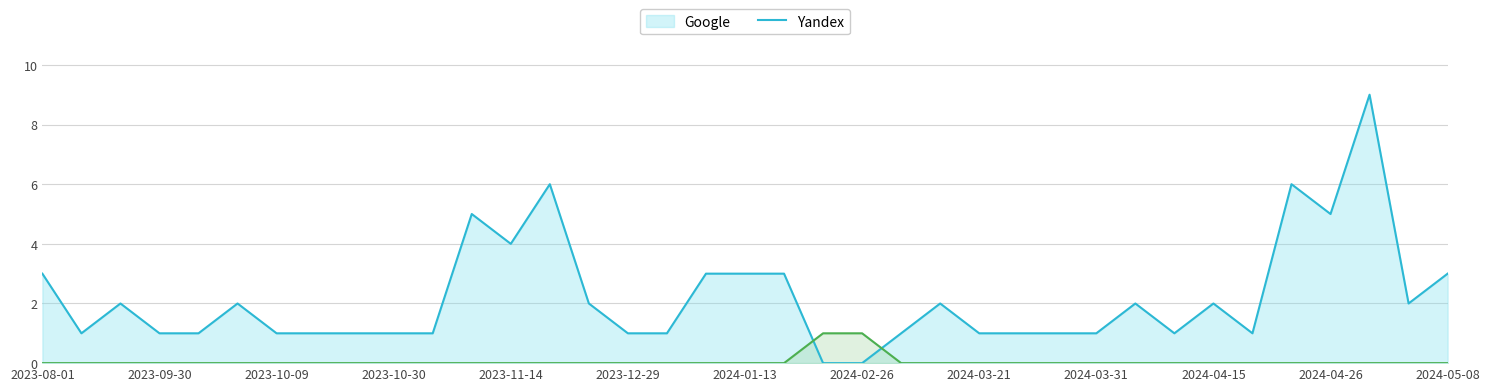

Which series has the widest spread of values?

Google